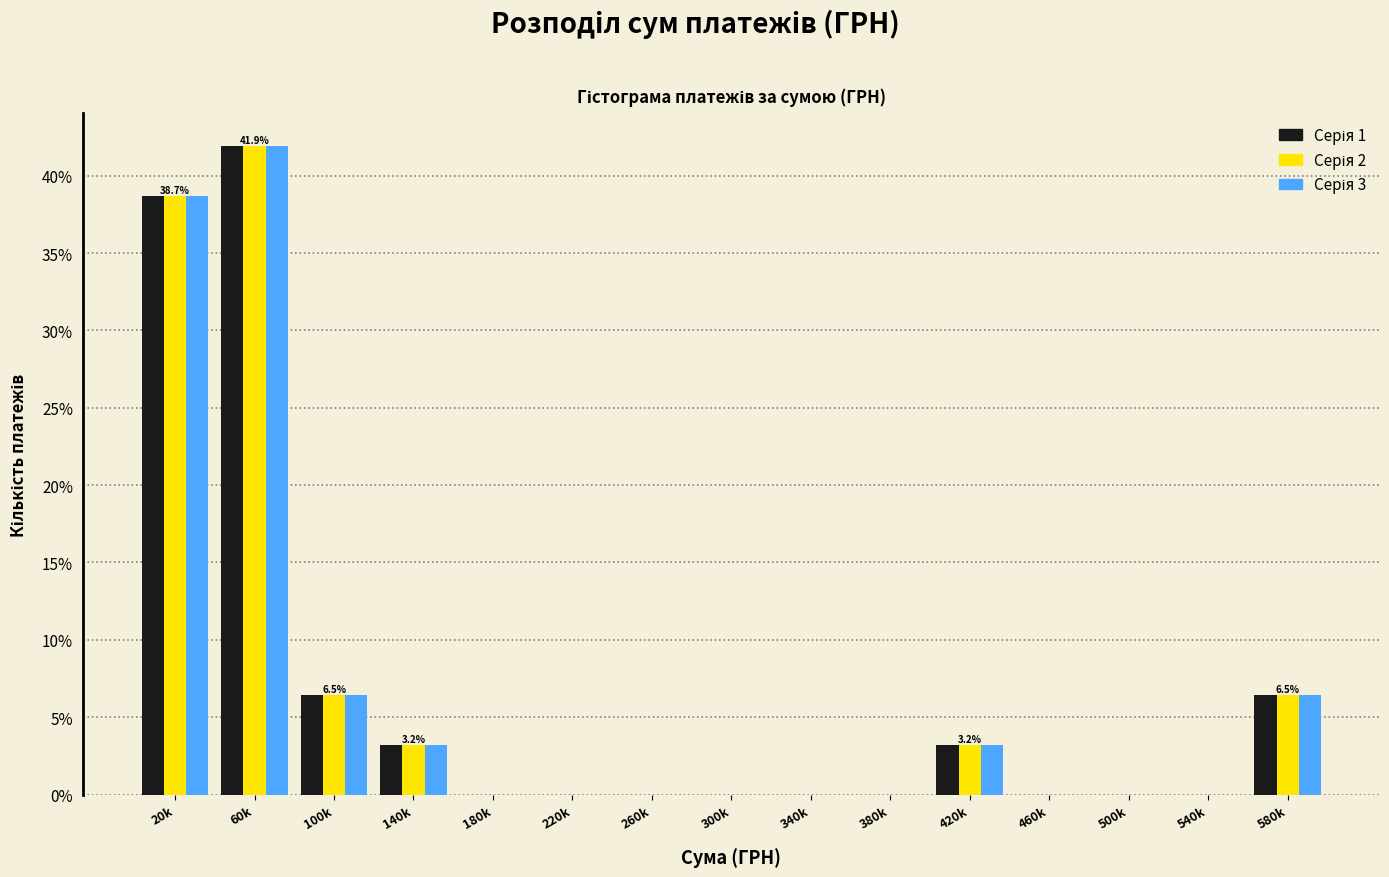

At which category is the sum across all series the highest?

60k